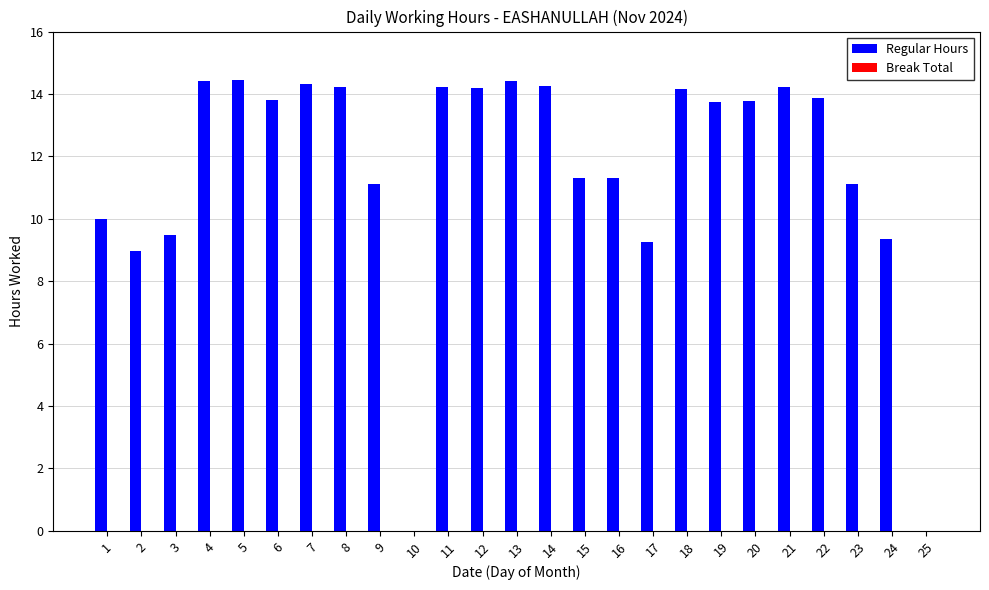

Between 12 and 16, which is larger?

12